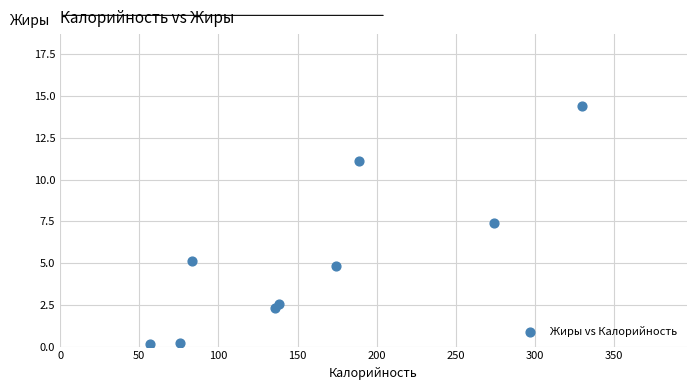

What Y value in the scatter plot is closest to 7?

7.4